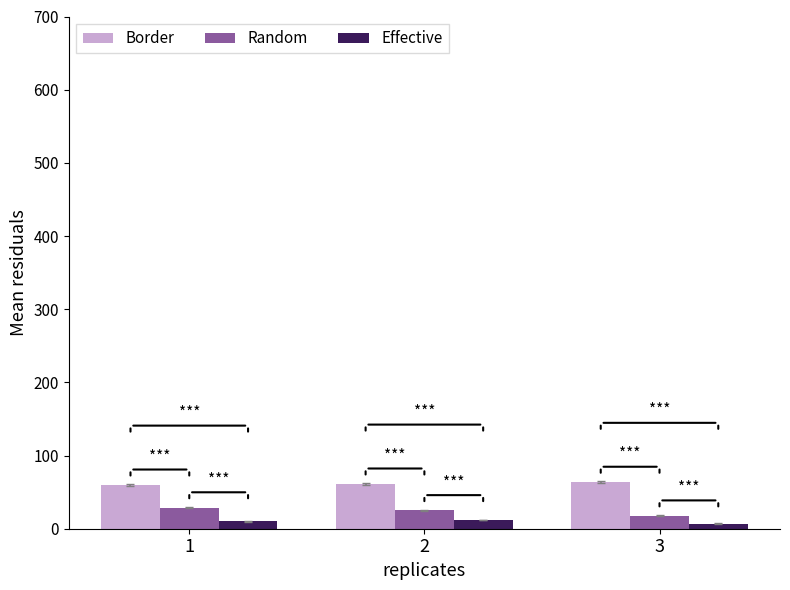

What is the greatest value displayed?

63.4